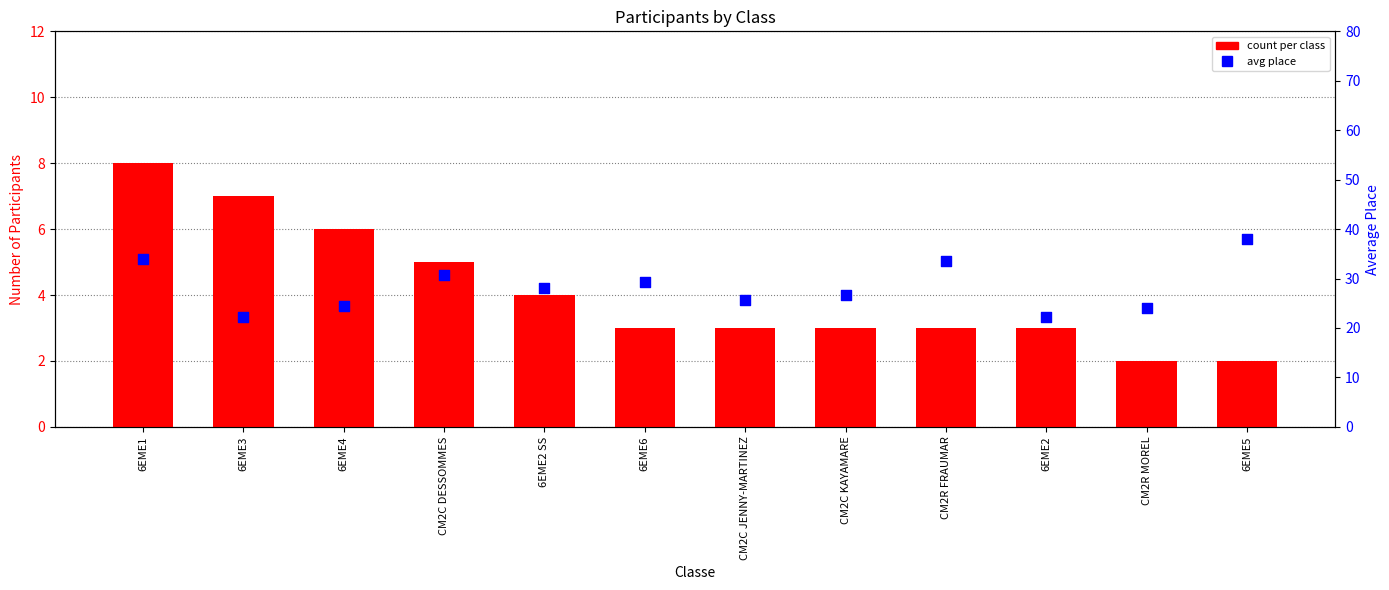

Which series reaches the maximum Y coordinate?

avg place